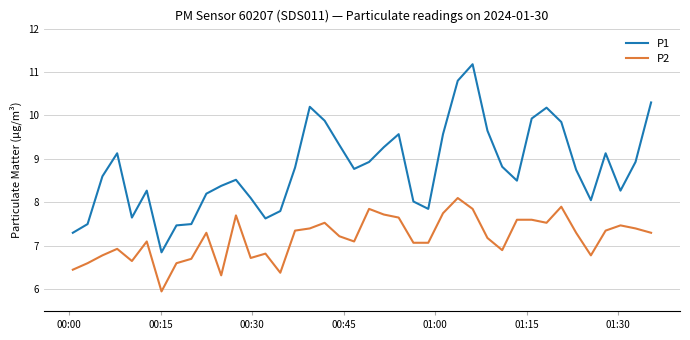

Which series has the widest spread of values?

P1